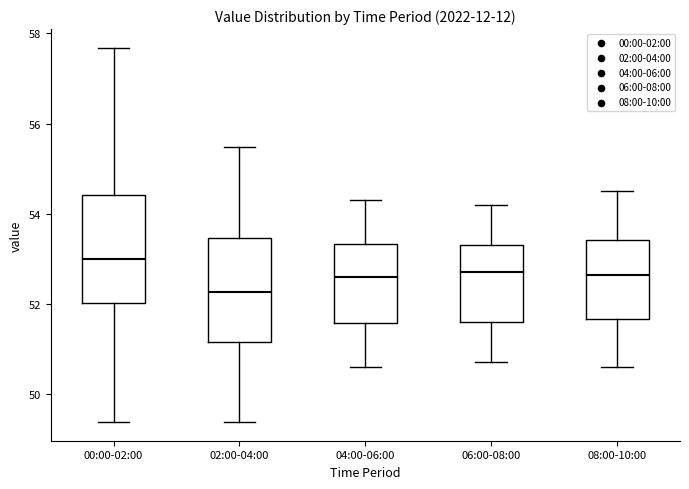

Which box's median line is the highest?

00:00-02:00